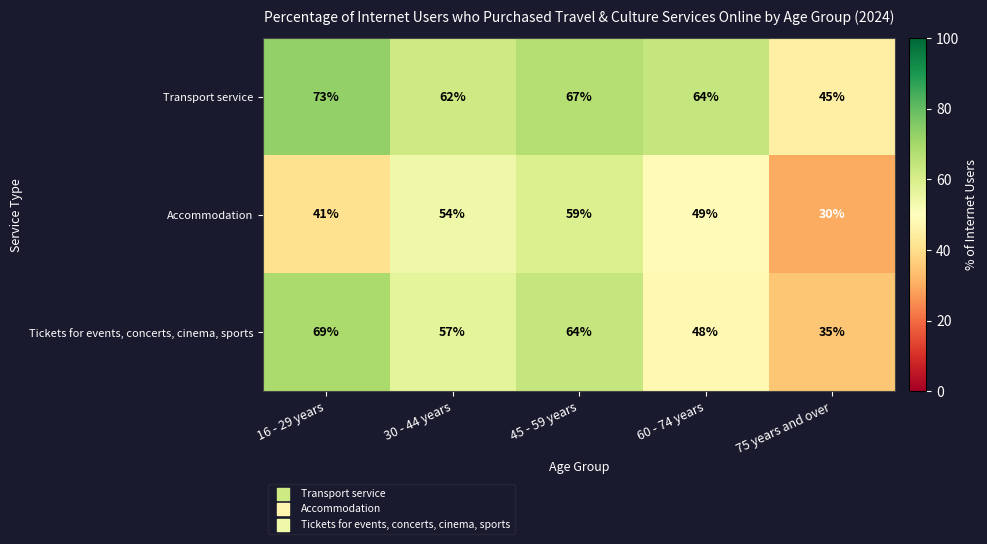

At 75 years and over, list the series in order from smallest to largest.

Accommodation, Tickets for events, concerts, cinema, sports, Transport service